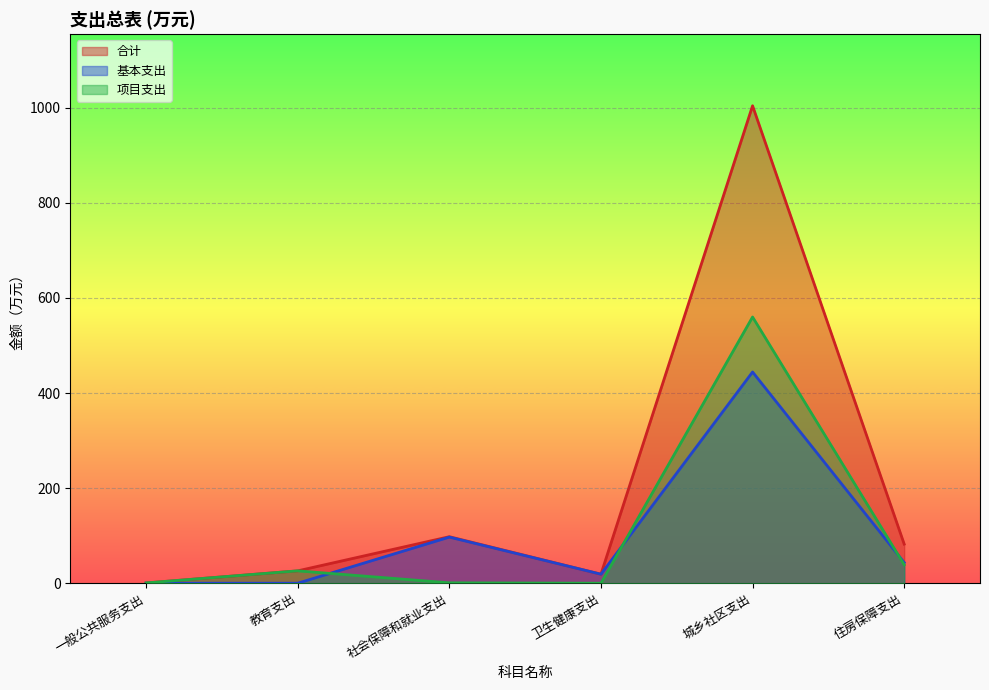

Reading left to right, transcribe all the data shown in this chart.

合计: 一般公共服务支出=0.6	教育支出=26.0	社会保障和就业支出=97.8	卫生健康支出=19.0	城乡社区支出=1004.2	住房保障支出=82.2
基本支出: 一般公共服务支出=0.0	教育支出=0.0	社会保障和就业支出=97.0	卫生健康支出=19.0	城乡社区支出=444.3	住房保障支出=43.4
项目支出: 一般公共服务支出=0.6	教育支出=26.0	社会保障和就业支出=0.8	卫生健康支出=0.0	城乡社区支出=559.9	住房保障支出=38.8